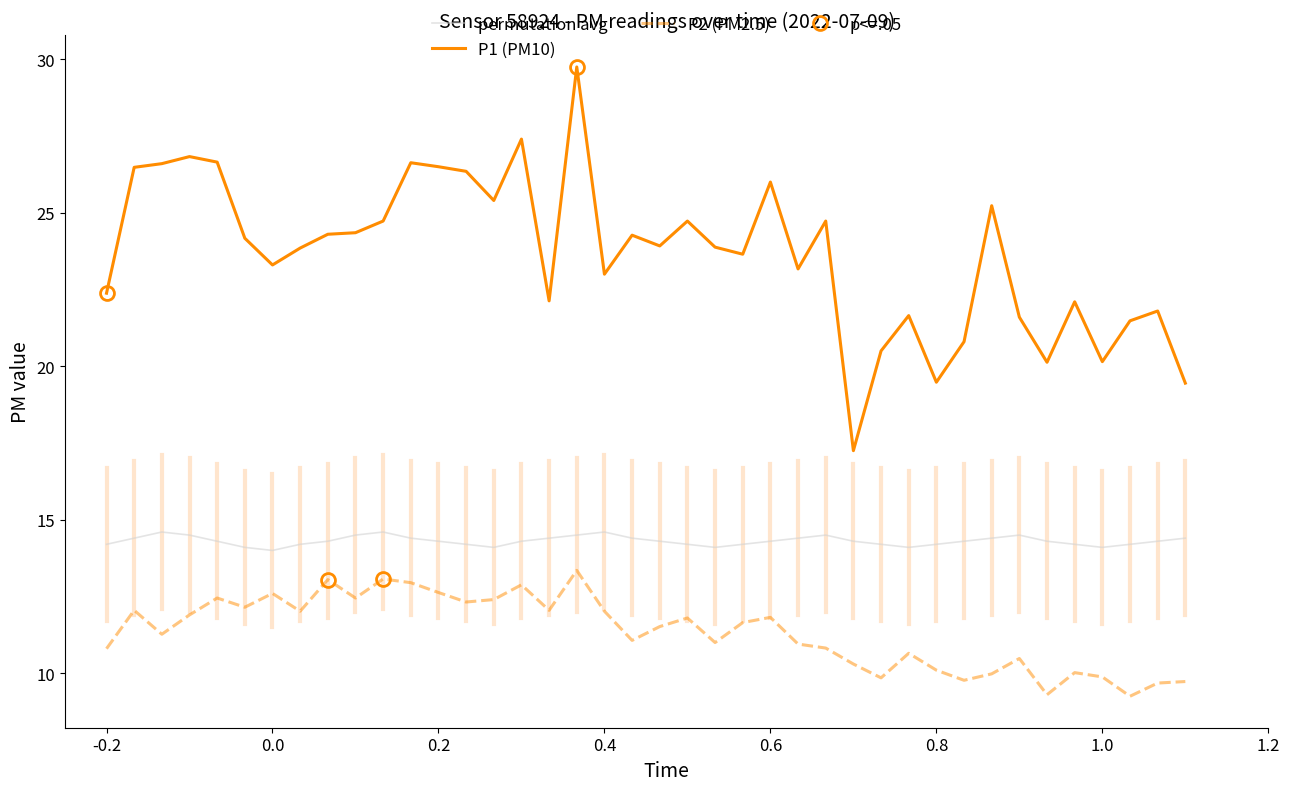

Reading left to right, list all the values displayed in this chart.

permutation avg: 14.2	14.4	14.6	14.5	14.3	14.1	14.0	14.2	14.3	14.5	14.6	14.4	14.3	14.2	14.1	14.3	14.4	14.5	14.6	14.4	14.3	14.2	14.1	14.2	14.3	14.4	14.5	14.3	14.2	14.1	14.2	14.3	14.4	14.5	14.3	14.2	14.1	14.2	14.3	14.4
P1 (PM10): 22.4	26.5	26.6	26.8	26.6	24.2	23.3	23.9	24.3	24.4	24.7	26.6	26.5	26.4	25.4	27.4	22.1	29.8	23.0	24.3	23.9	24.7	23.9	23.6	26.0	23.2	24.7	17.2	20.5	21.6	19.5	20.8	25.2	21.6	20.1	22.1	20.1	21.5	21.8	19.4
P2 (PM2.5): 10.8	12.1	11.3	11.9	12.4	12.2	12.6	12.0	13.1	12.4	13.1	12.9	12.6	12.3	12.4	12.9	12.1	13.3	12.0	11.1	11.5	11.8	11.0	11.7	11.8	10.9	10.8	10.3	9.8	10.7	10.1	9.8	10.0	10.5	9.3	10.0	9.9	9.2	9.7	9.7